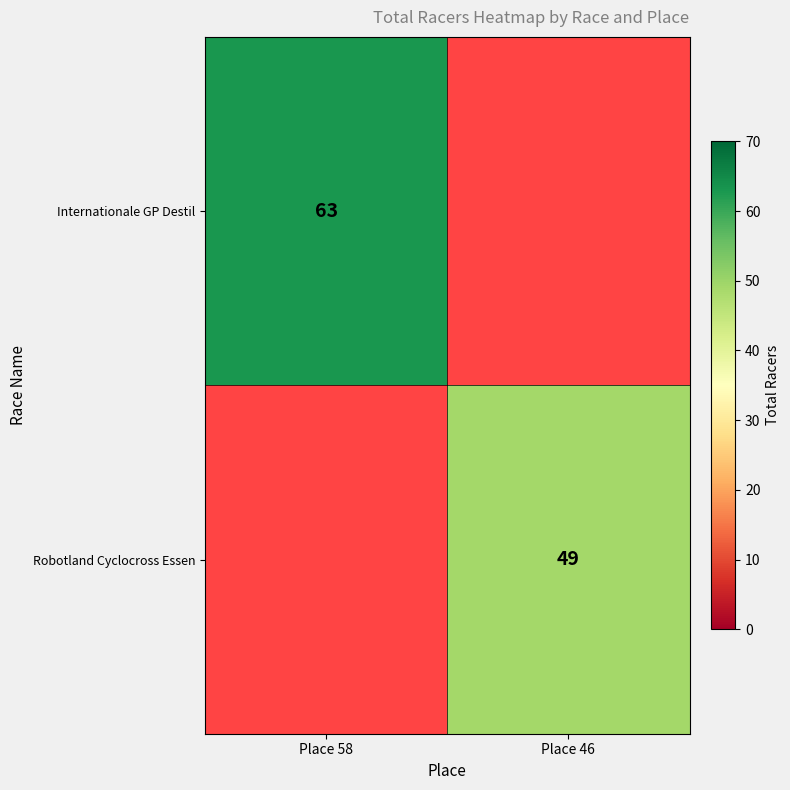

The Robotland Cyclocross Essen series shows 83 at Place 46. True or false?

False